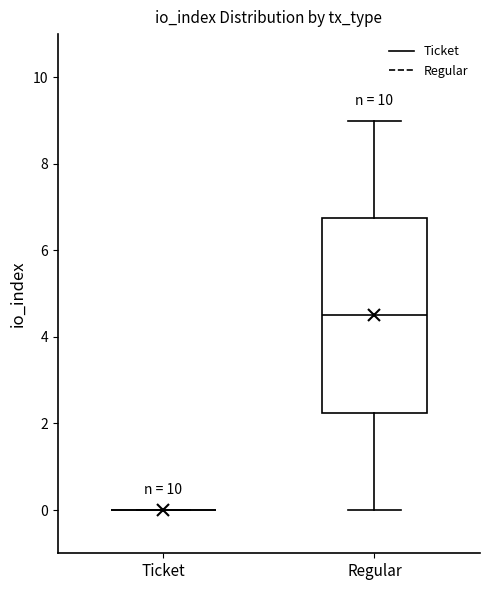

Comparing the boxes themselves (not the whiskers), which one is the tallest?

Regular